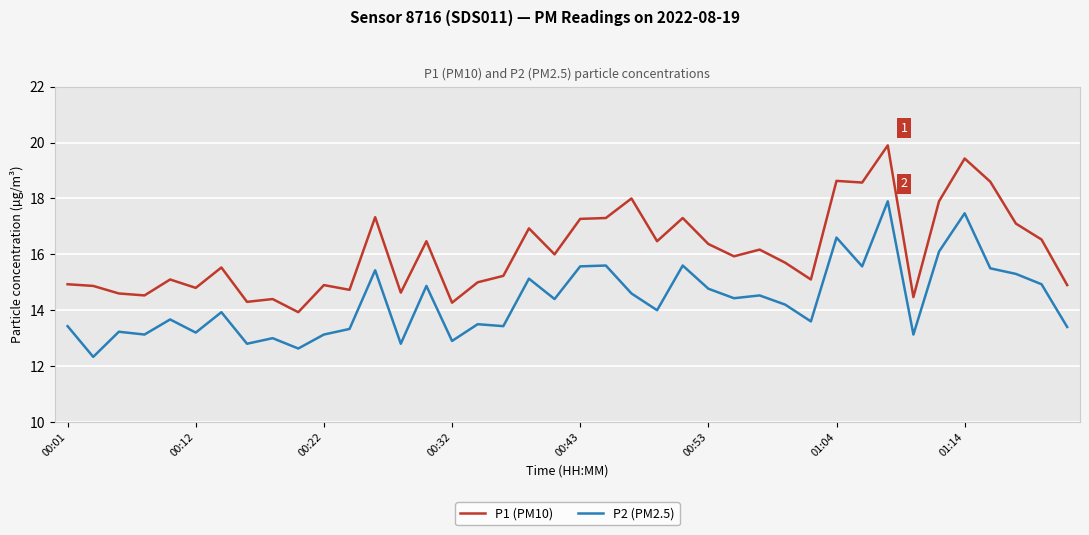

Which series has the largest total across all categories?

P1 (PM10)